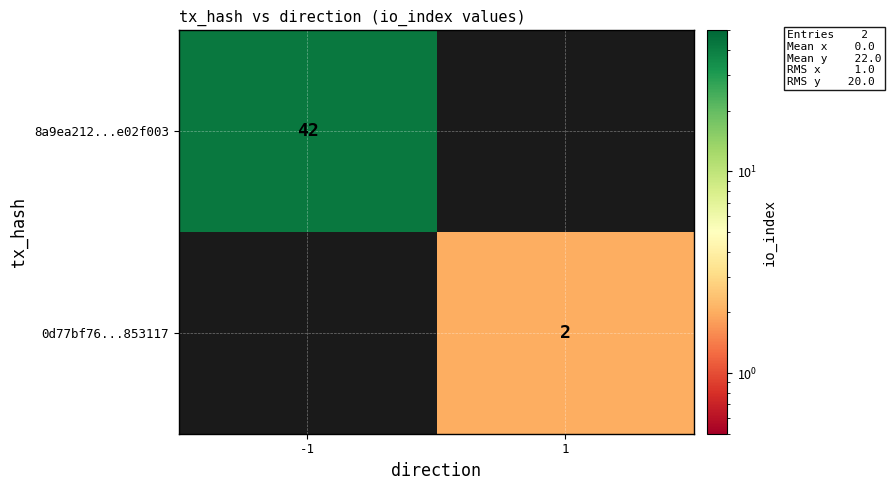

The 8a9ea212...e02f003 series shows 17 at -1. True or false?

False